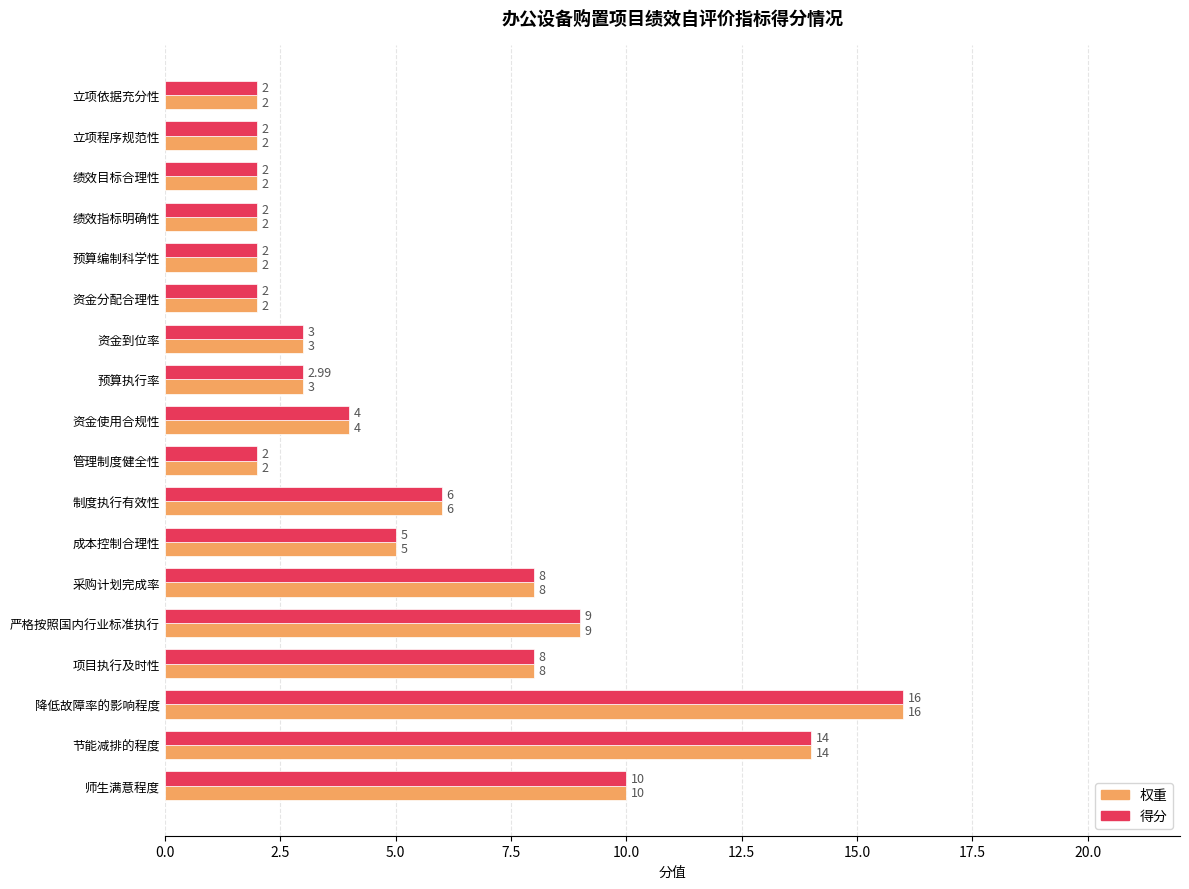

What is the minimum value for 得分?

2.0